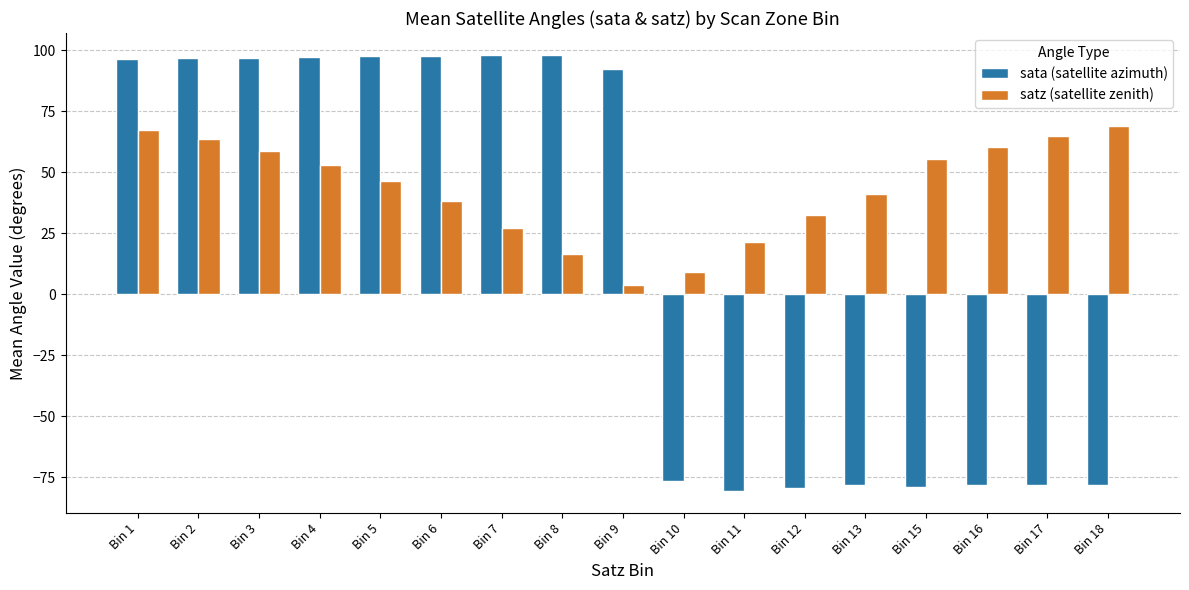

What is the lowest value of the sata (satellite azimuth) series?

-80.7